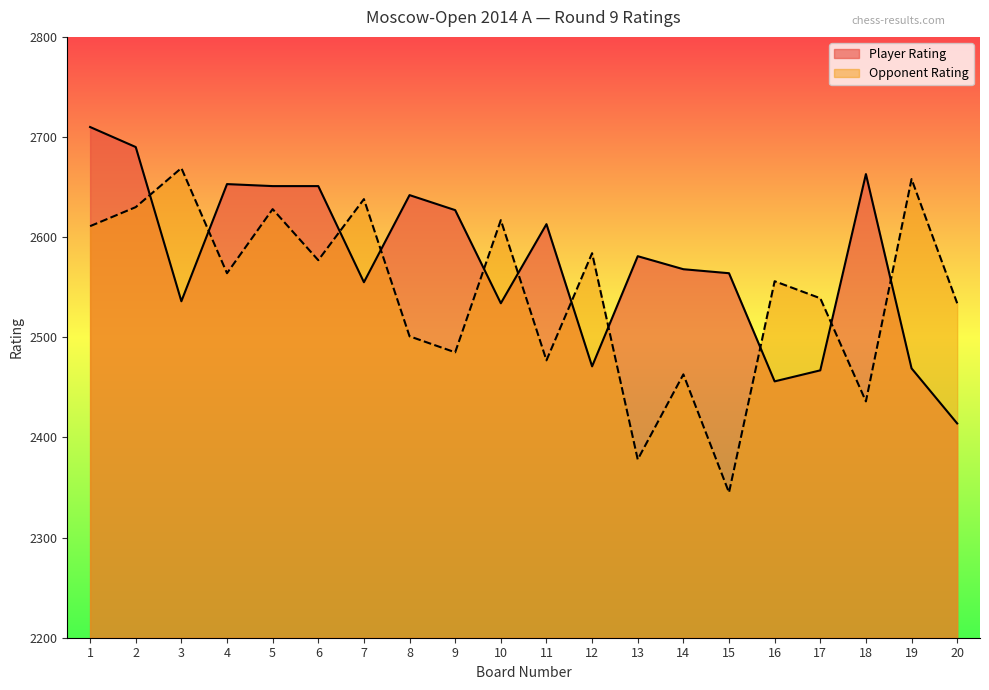

How many intersections are there between Player Rating and Opponent Rating?

11